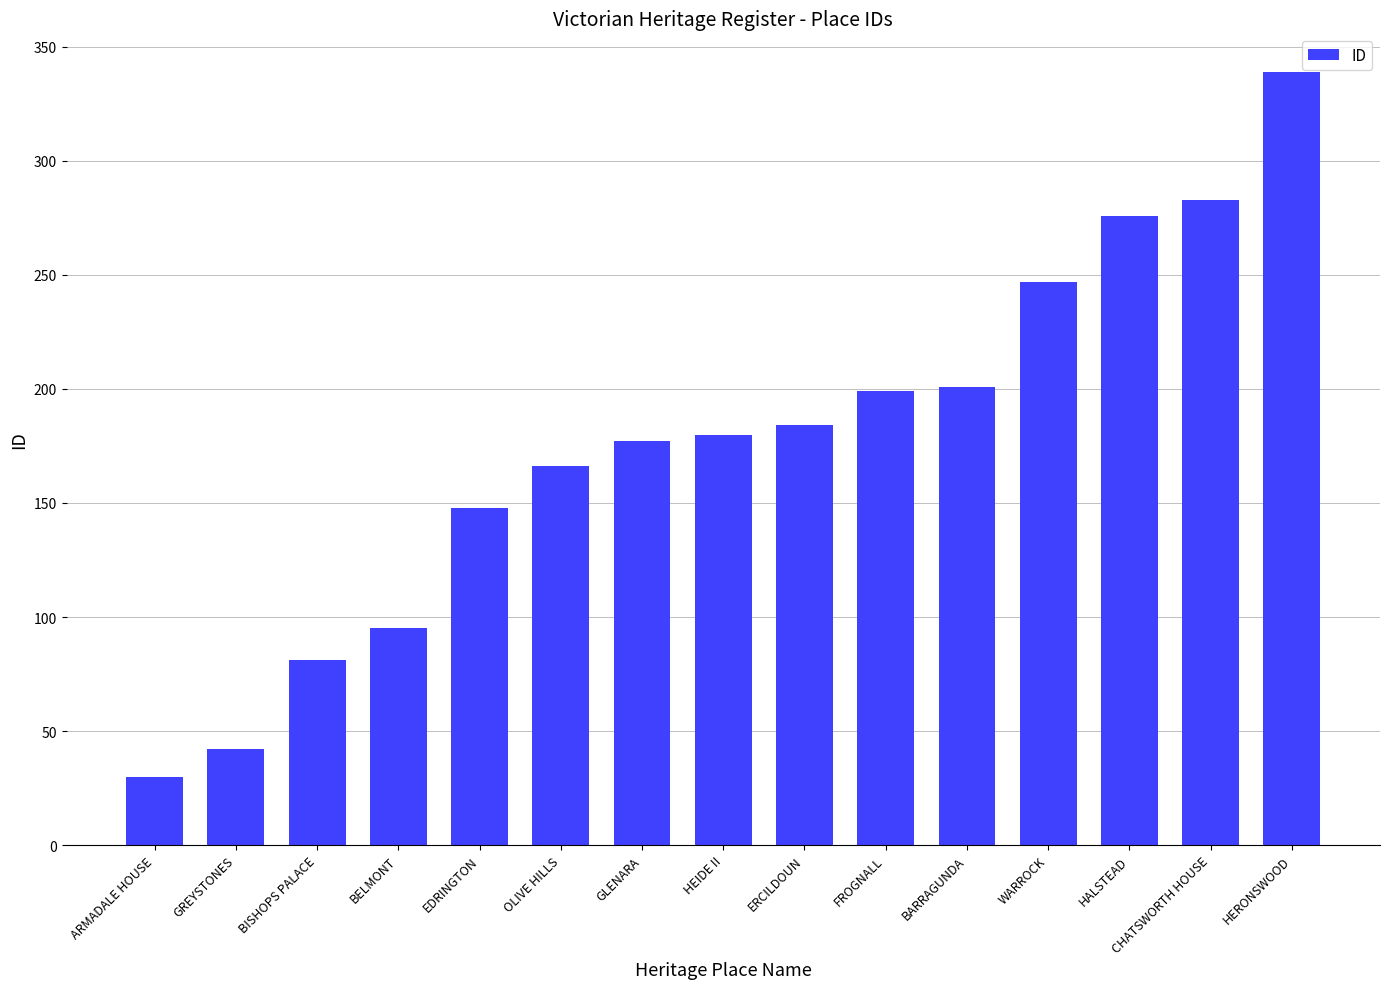

What is the label of the 9th bar from the left?

ERCILDOUN